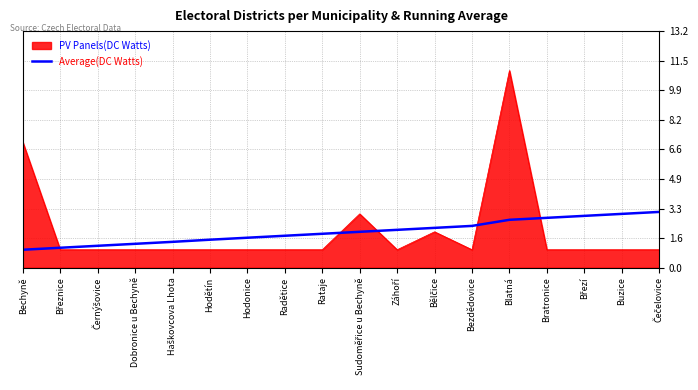

The value of Average(DC Watts) at Dobronice u Bechyně is 0.6. True or false?

False